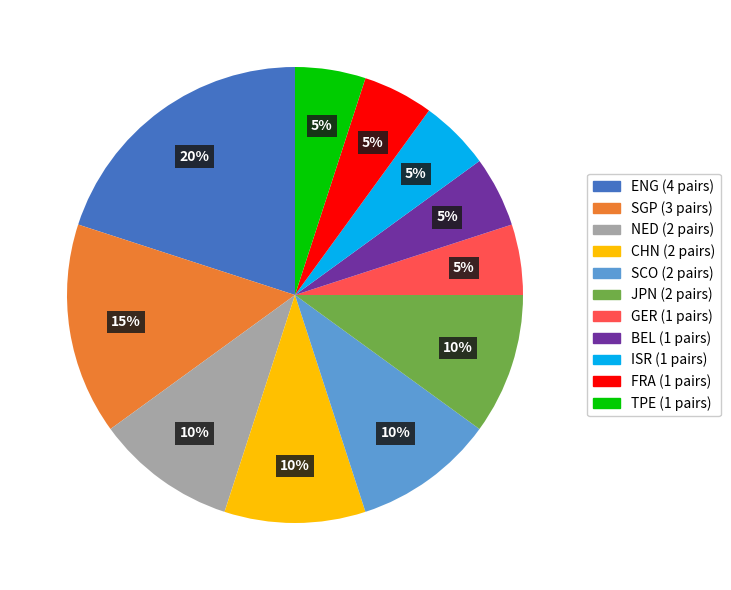

Is there a majority slice in this chart?

No